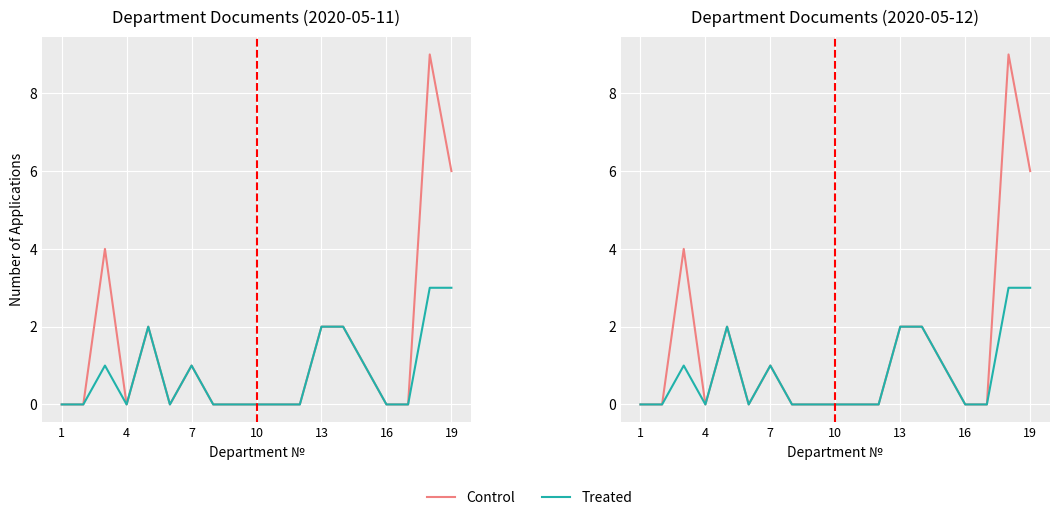

What is the average value of the Treated series?

1